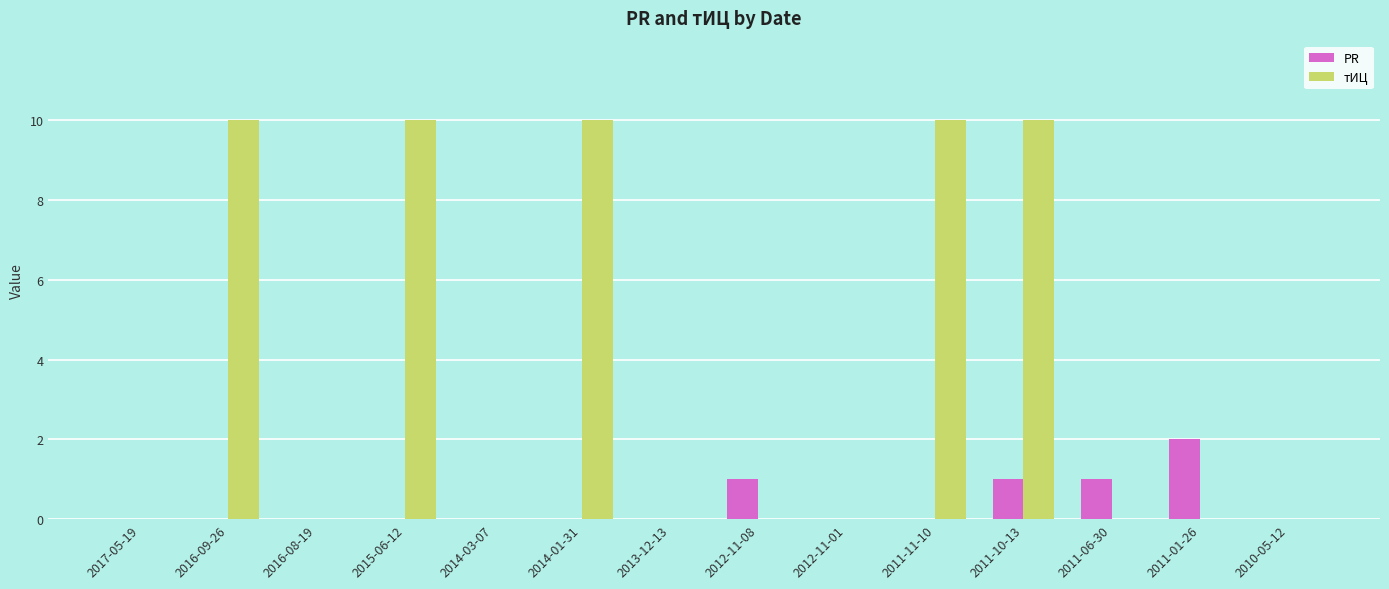

Reading left to right, transcribe all the data shown in this chart.

PR: 0	0	0	0	0	0	0	1	0	0	1	1	2	0
тИЦ: 0	10	0	10	0	10	0	0	0	10	10	0	0	0